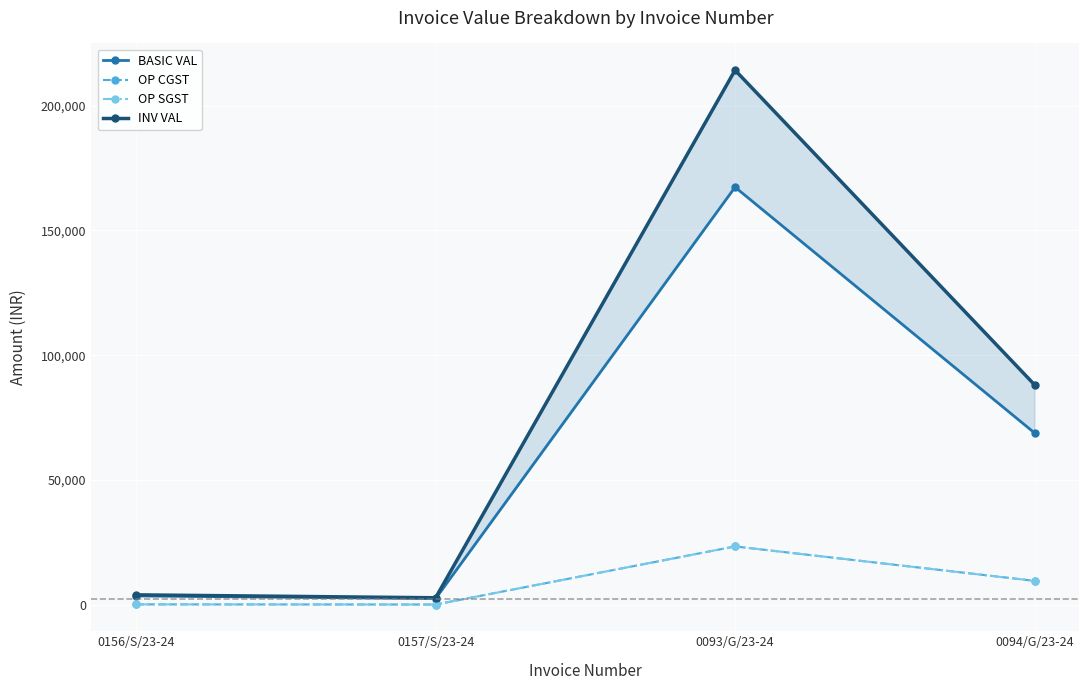

What is the minimum value for BASIC VAL?

2556.0